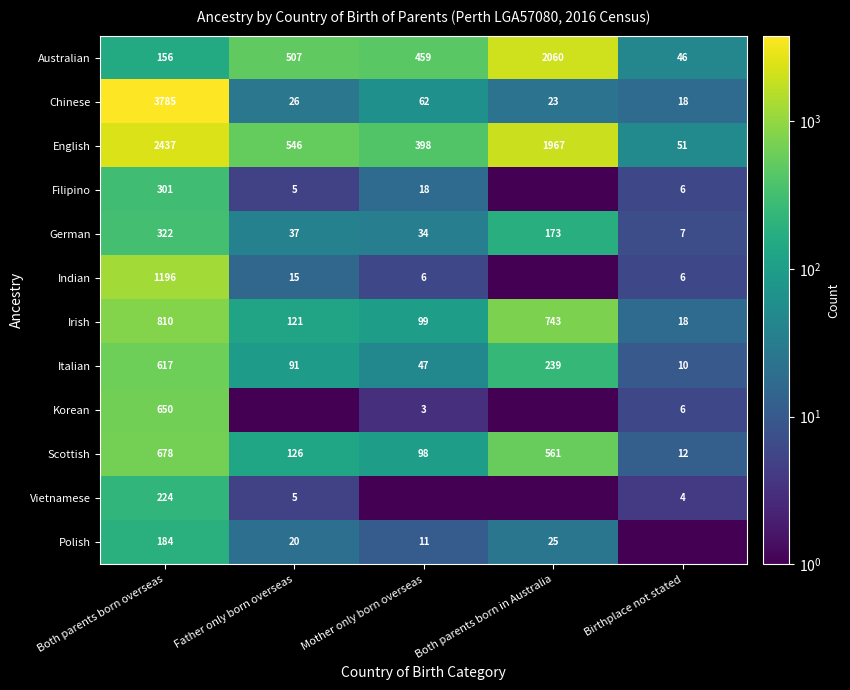

Between Father only born overseas and Both parents born in Australia, which is larger?

Both parents born in Australia